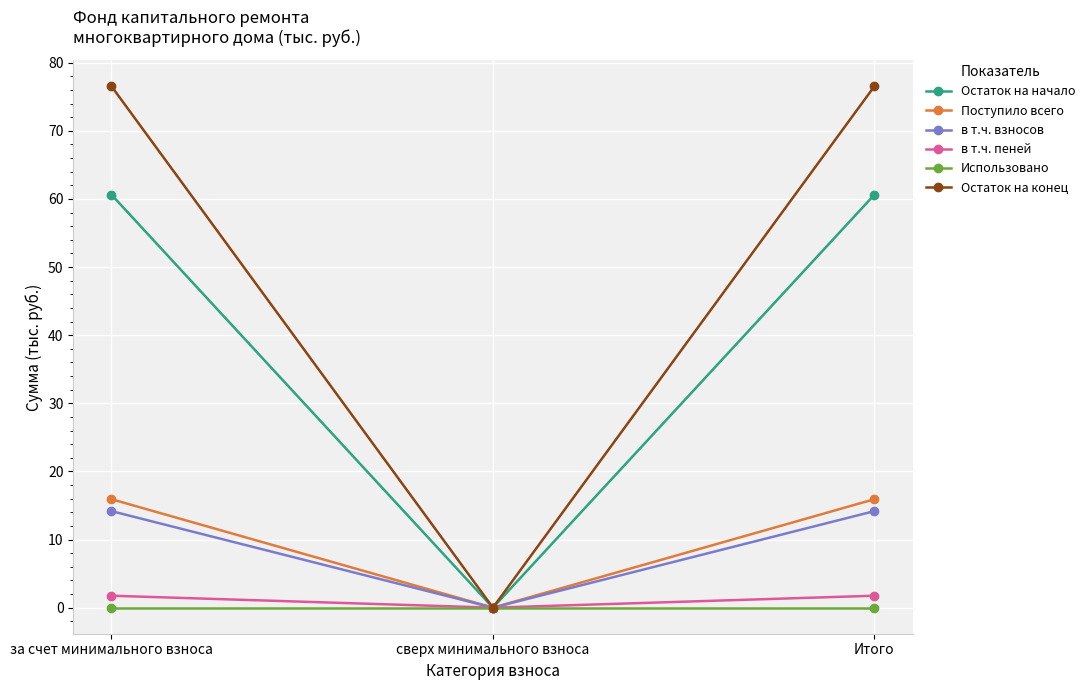

Is the value of Поступило всего at за счет минимального взноса greater than the value of в т.ч. взносов at сверх минимального взноса?

Yes